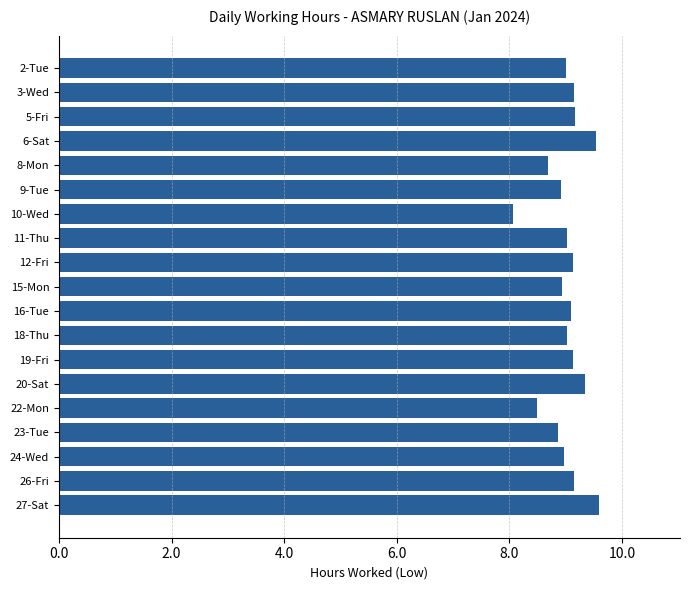

The value at 18-Thu is 9.0. True or false?

True